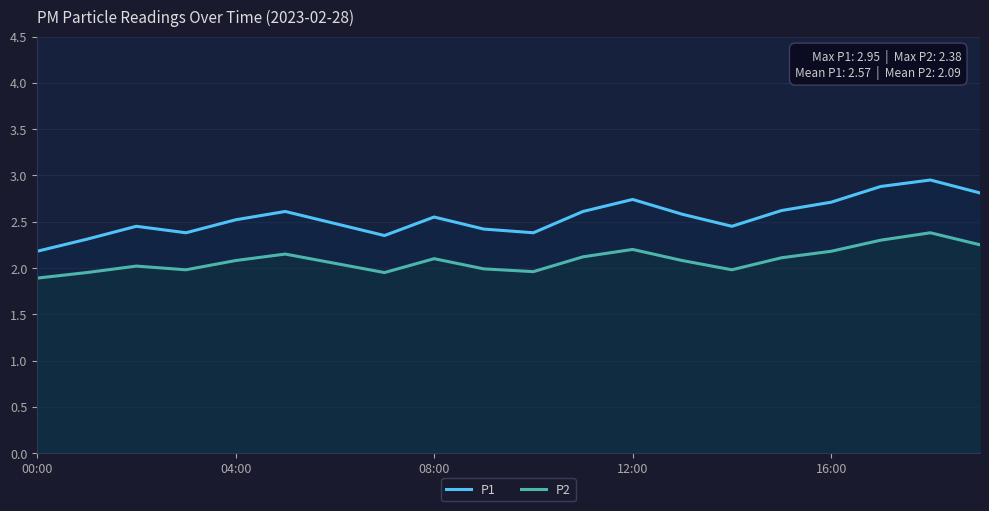

What is the spread (max minus min) of values at 5?

0.5